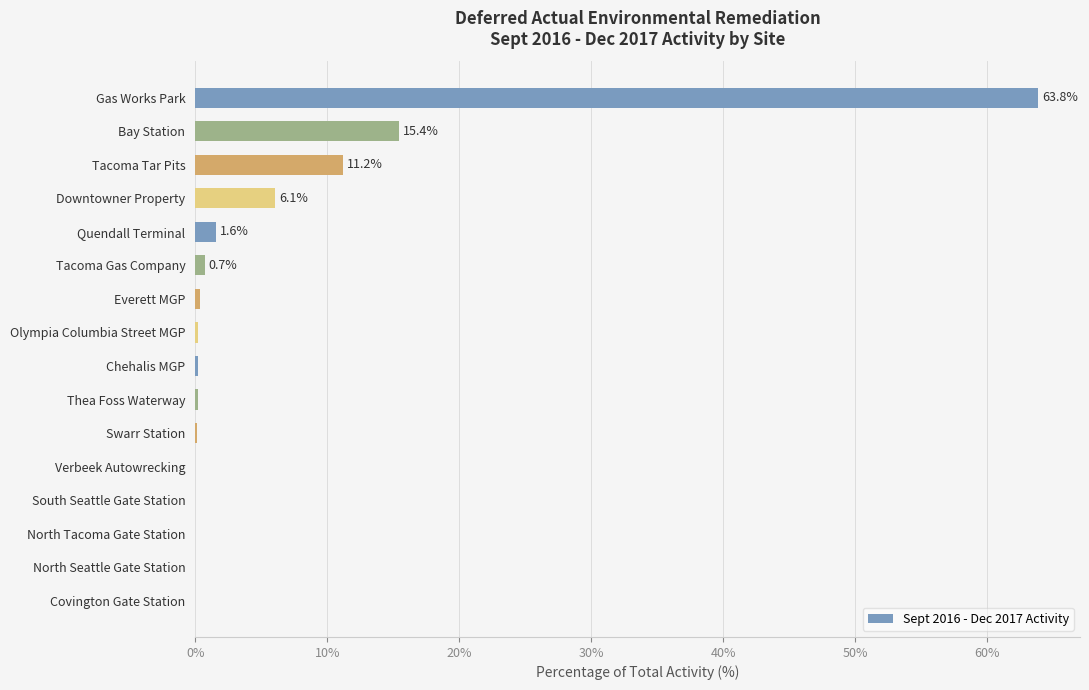

Are the bars grouped side by side (vs. stacked)?

No